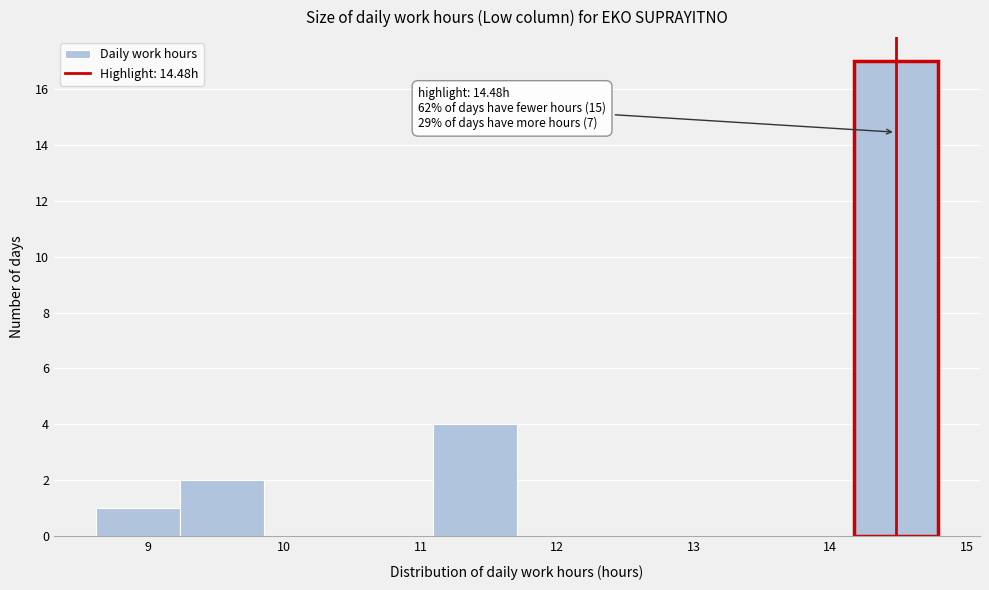

Over which range of the x-axis is the bar tallest?

14.2 to 14.8